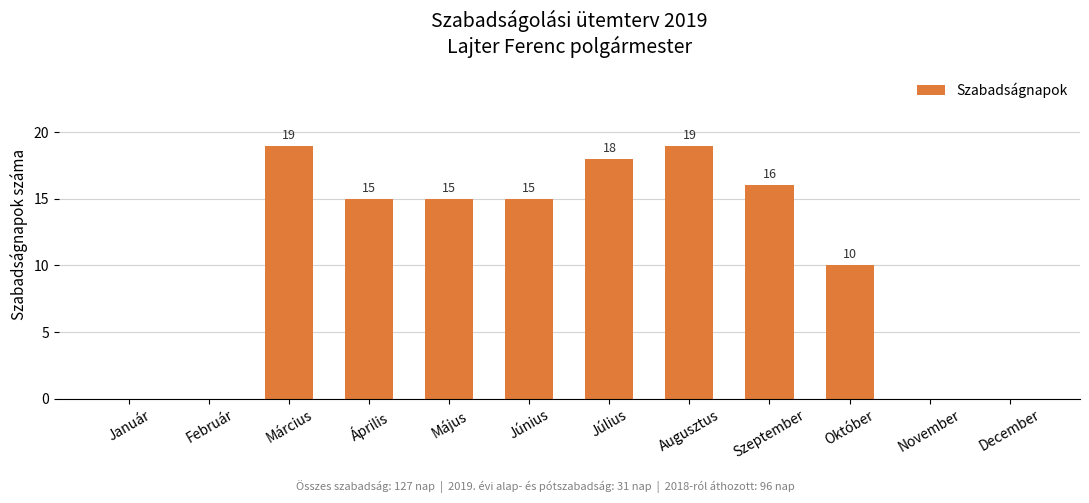

What is the difference between the values at Február and Augusztus?

19